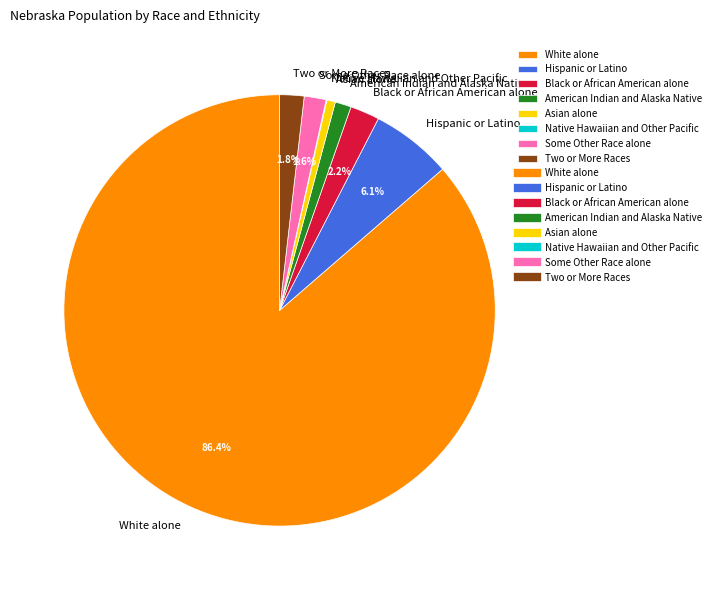

Which slice is the largest?

White alone